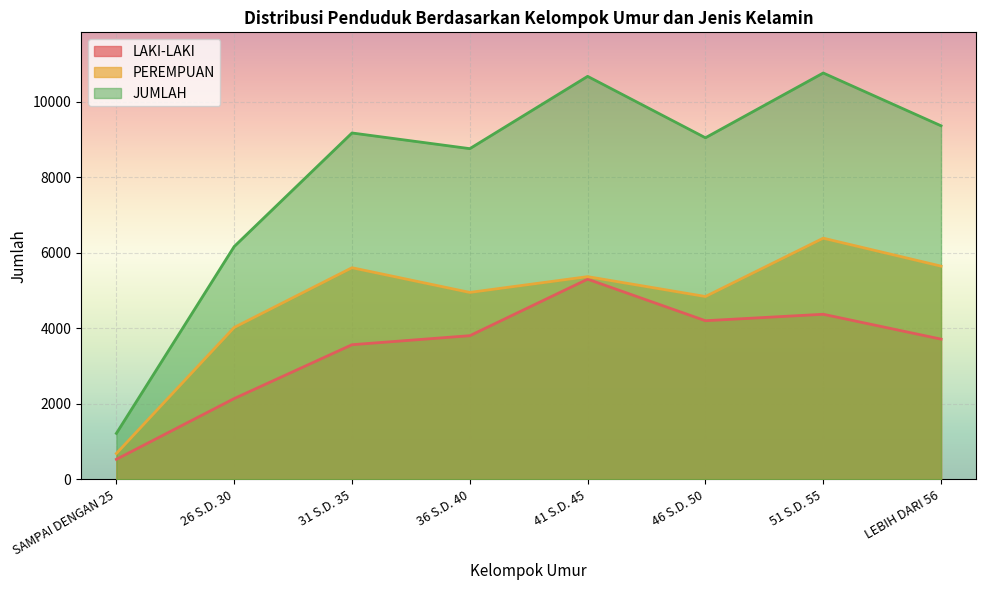

What is the label of the 1st point from the left?

SAMPAI DENGAN 25